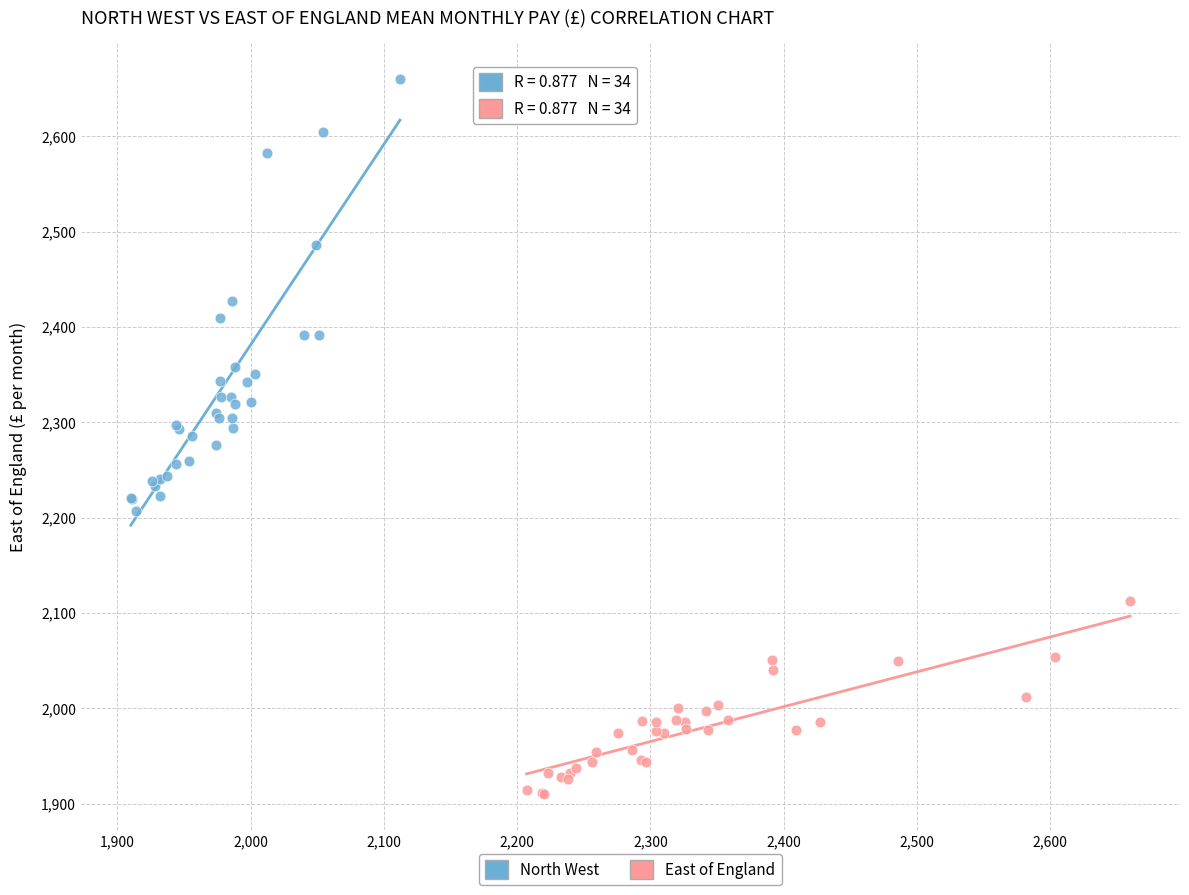

What are all the series names shown in the legend?

North West, East of England